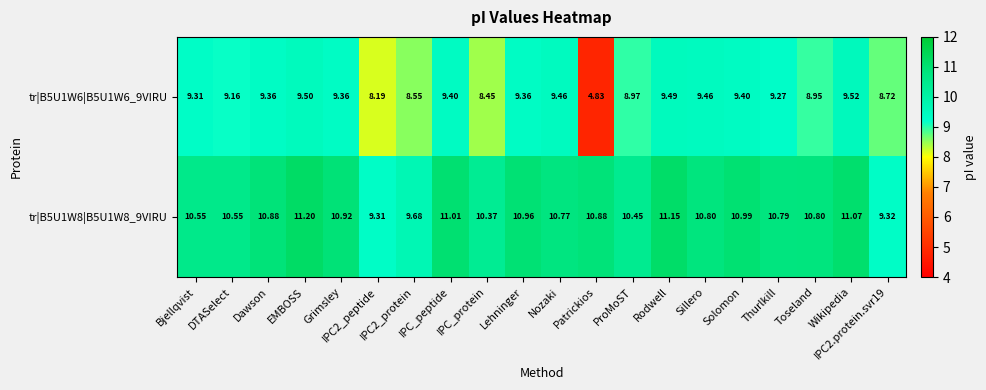

Which series changed the most between IPC2_protein and Toseland?

tr|B5U1W8|B5U1W8_9VIRU